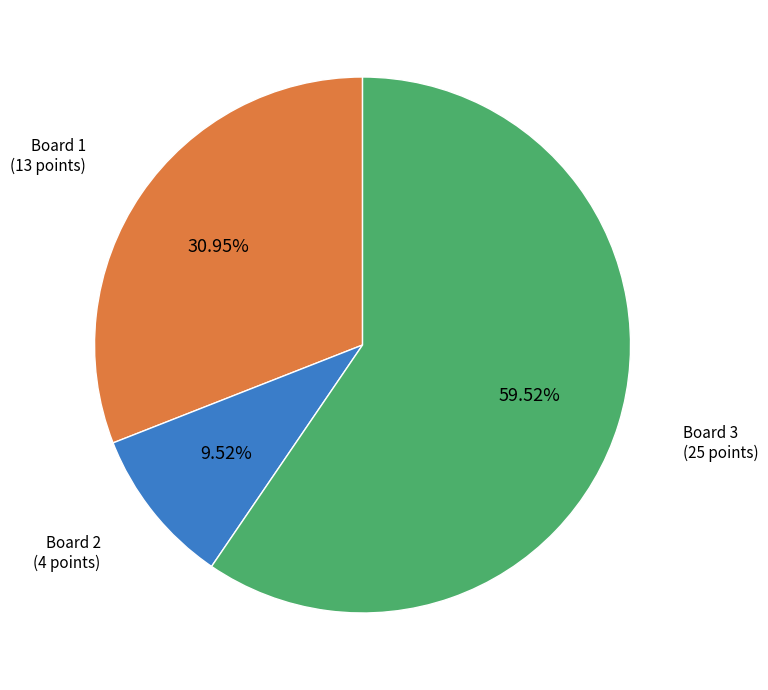

How many segments does this pie chart have?

3